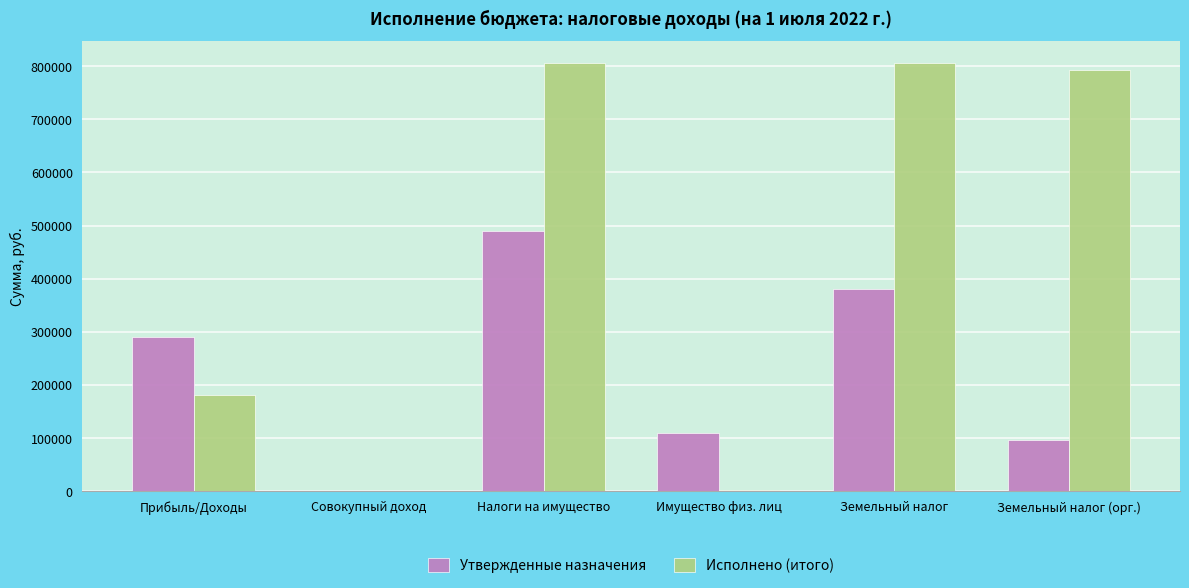

How many groups of bars are there?

6